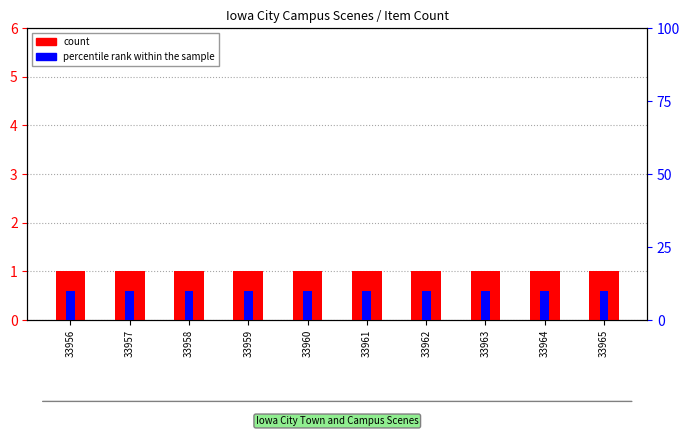

Rank the categories by count value from lowest to highest.

33956, 33957, 33958, 33959, 33960, 33961, 33962, 33963, 33964, 33965